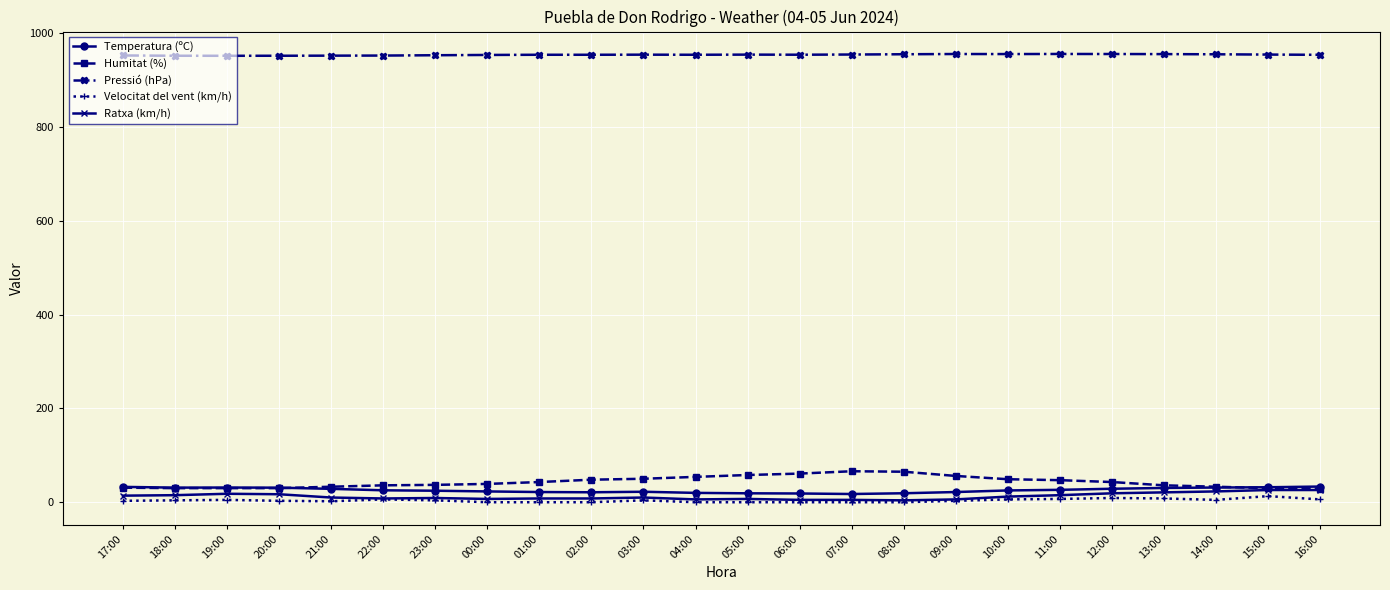

Is it true that Temperatura (ºC) equals 28.7 at 12:00?

True